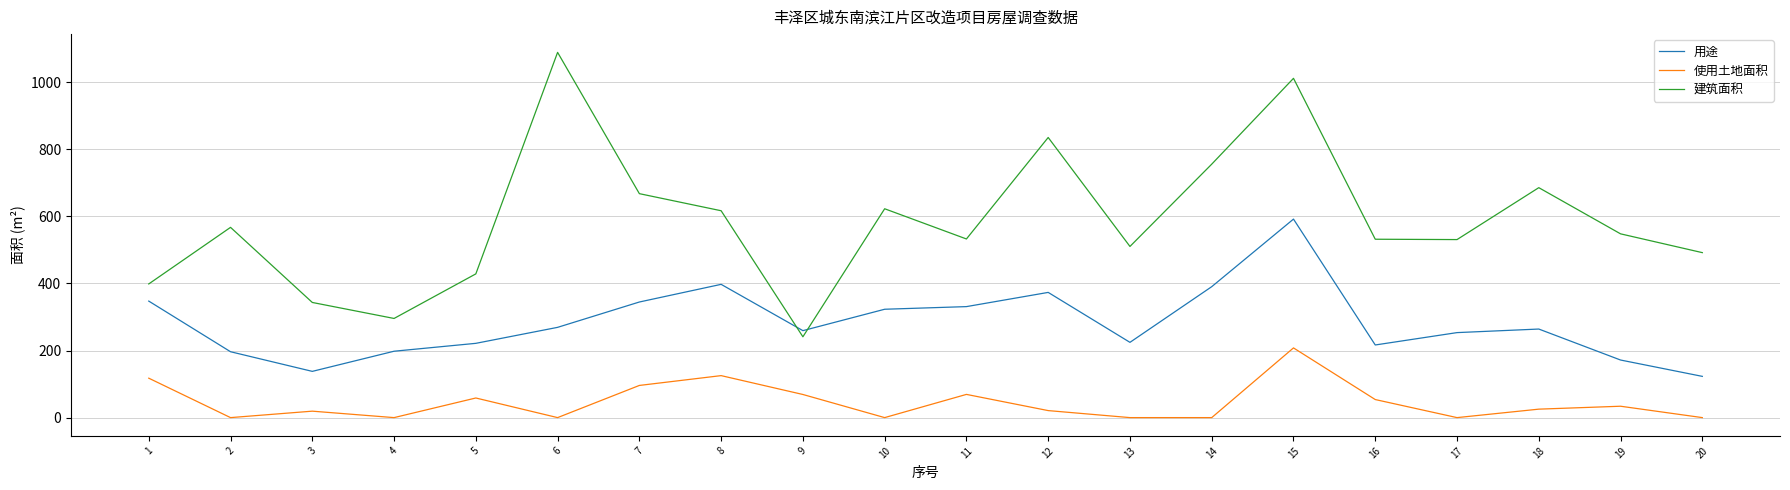

Which series has the widest spread of values?

建筑面积